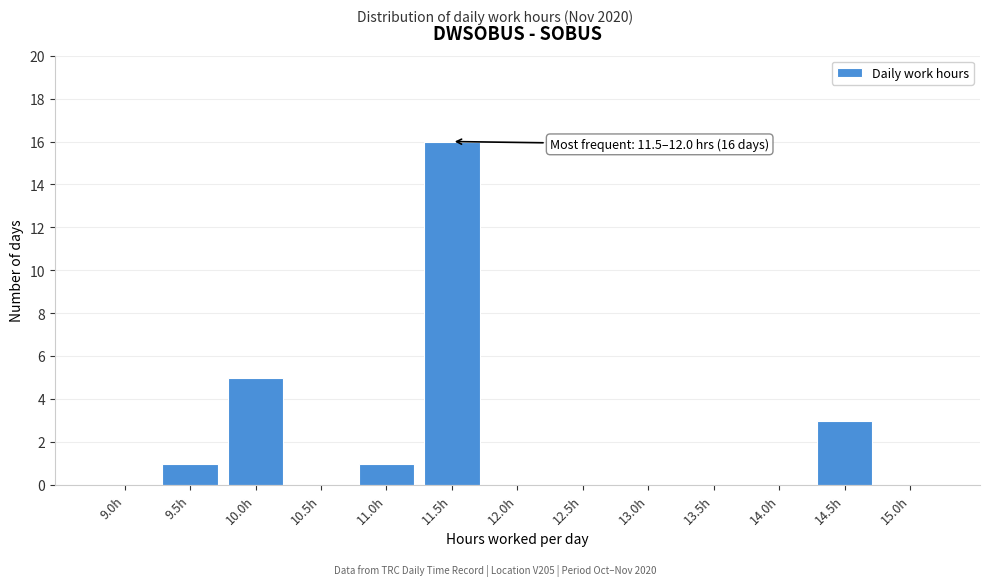

Reading left to right, list all the values displayed in this chart.

9.0h=0	9.5h=1	10.0h=5	10.5h=0	11.0h=1	11.5h=16	12.0h=0	12.5h=0	13.0h=0	13.5h=0	14.0h=0	14.5h=3	15.0h=0